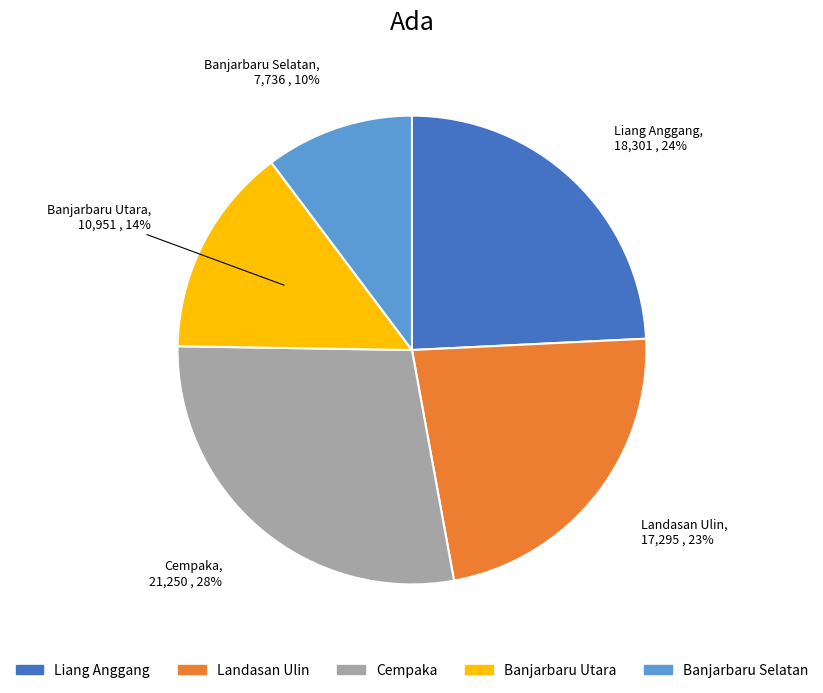

Rank the categories by value from highest to lowest.

Cempaka, Liang Anggang, Landasan Ulin, Banjarbaru Utara, Banjarbaru Selatan